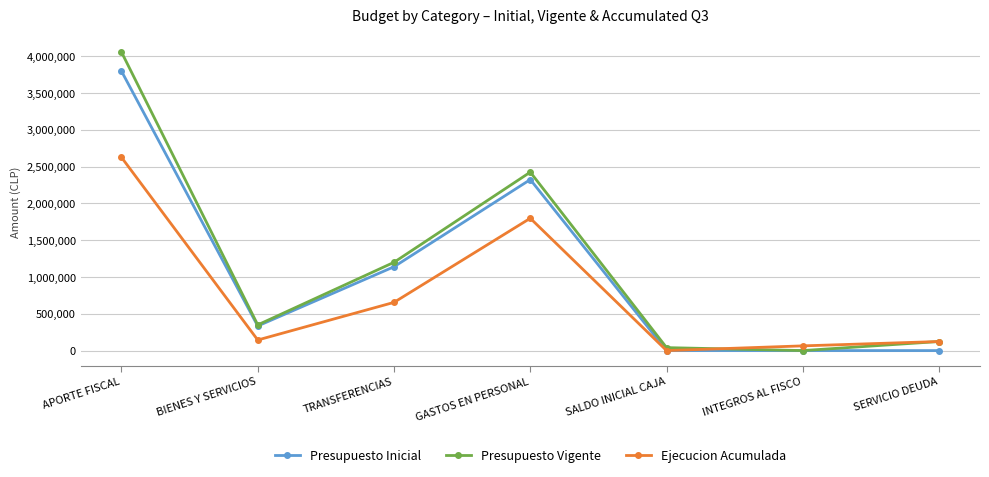

What are all the series names shown in the legend?

Presupuesto Inicial, Presupuesto Vigente, Ejecucion Acumulada